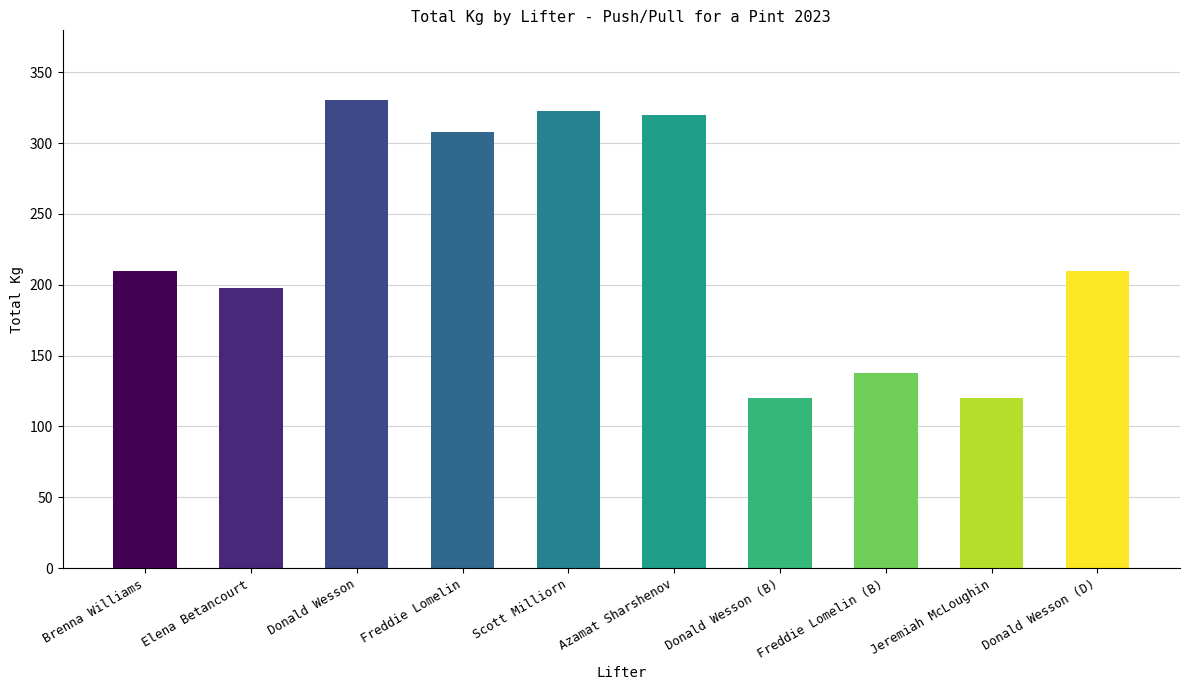

What is the minimum value shown in the chart?

120.0